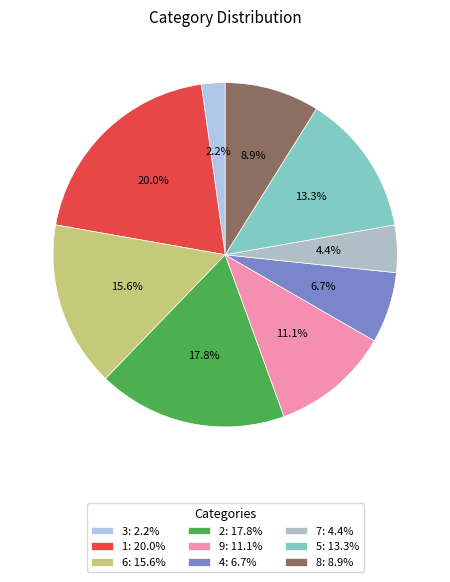

To the nearest percent, what is the combined percentage of 1 and 9?

31%